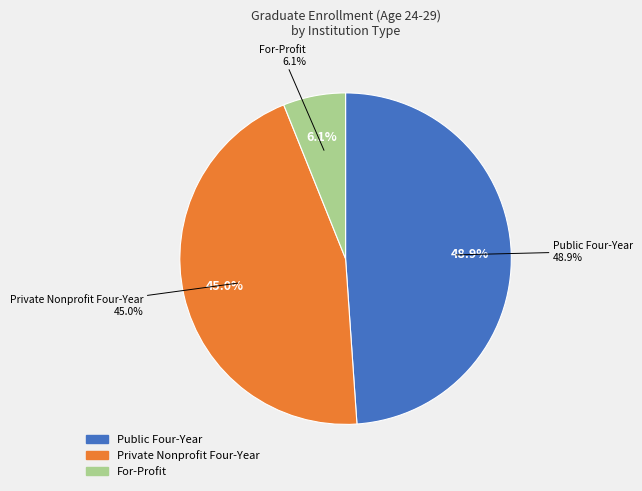

Is it true that Private Nonprofit Four-Year is 45% of the pie?

True